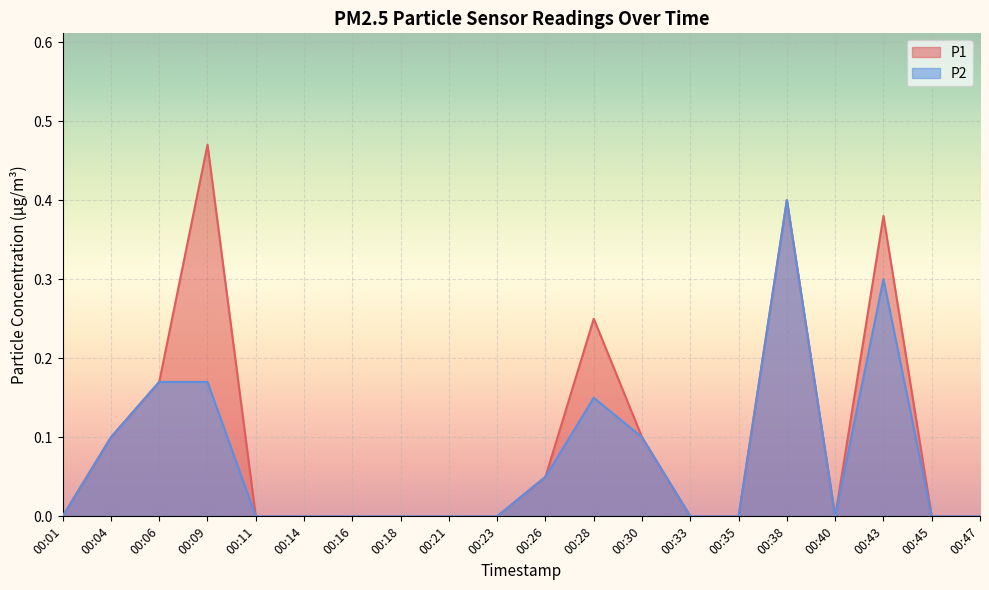

The P2 series shows 0.3 at 00:06. True or false?

False